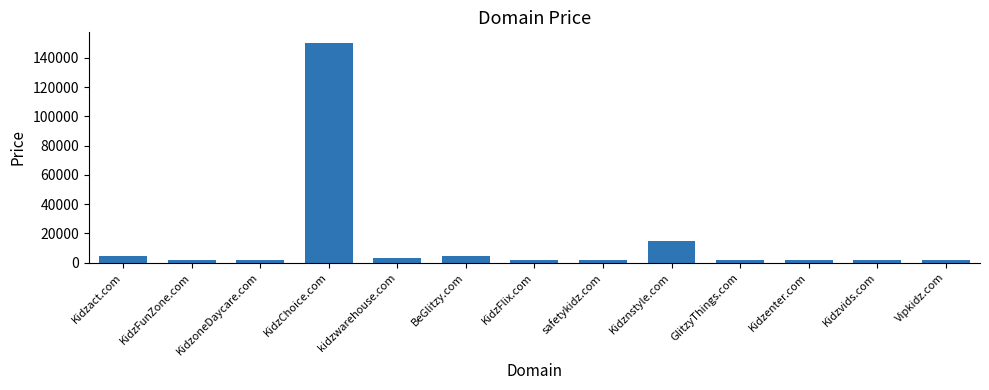

Reading left to right, transcribe all the data shown in this chart.

Kidzact.com=4888	KidzFunZone.com=1888	KidzoneDaycare.com=1888	KidzChoice.com=149888	kidzwarehouse.com=2888	BeGlitzy.com=4888	KidzFlix.com=1888	safetykidz.com=1888	Kidznstyle.com=14888	GlitzyThings.com=1888	Kidzenter.com=1888	Kidzvids.com=1888	Vipkidz.com=1888